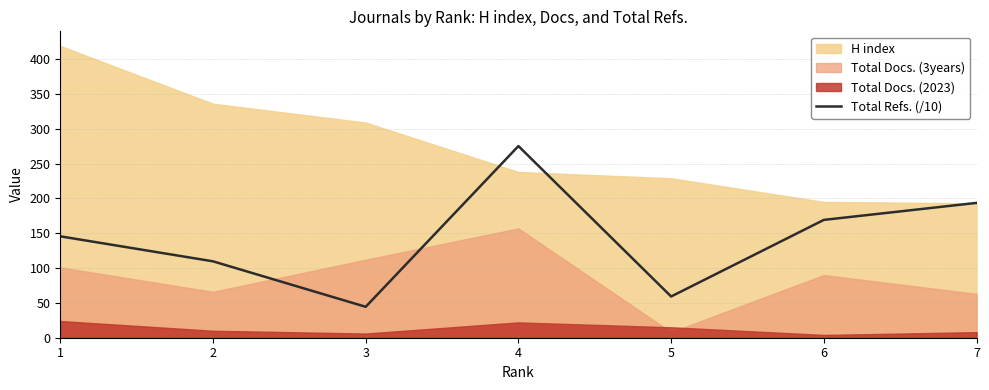

What is the approximate value at 5?

59.2